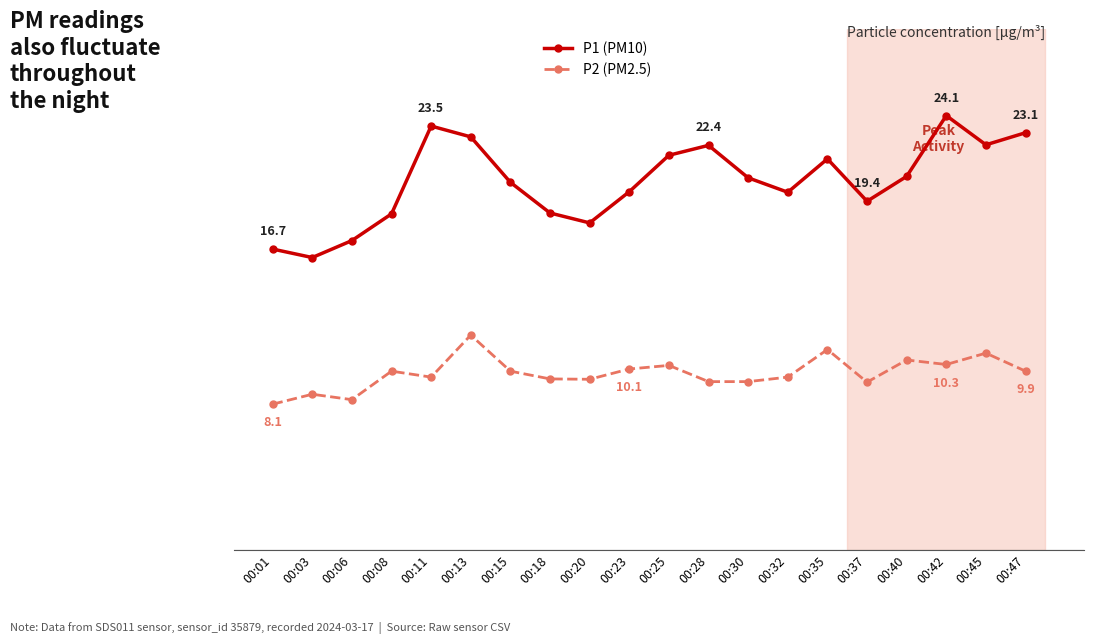

Reading right to left, extract all data points from this chart.

P1 (PM10): 23.1	22.5	24.1	20.7	19.4	21.7	19.9	20.6	22.4	21.9	19.9	18.1	18.7	20.4	22.9	23.5	18.6	17.2	16.2	16.7
P2 (PM2.5): 9.9	10.9	10.3	10.6	9.3	11.1	9.6	9.3	9.3	10.2	10.1	9.5	9.5	9.9	11.9	9.6	9.9	8.3	8.7	8.1